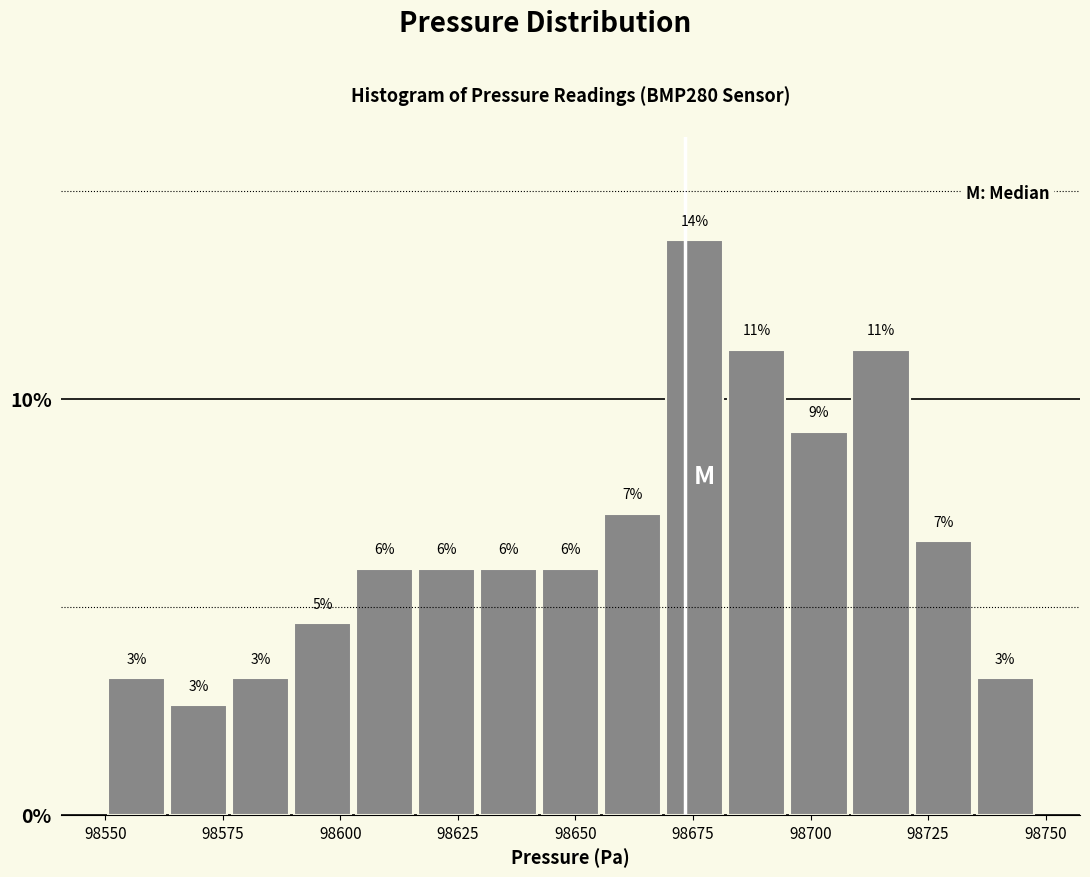

Read against the x-axis, roughly where is the centre of the tallest bar?

98675